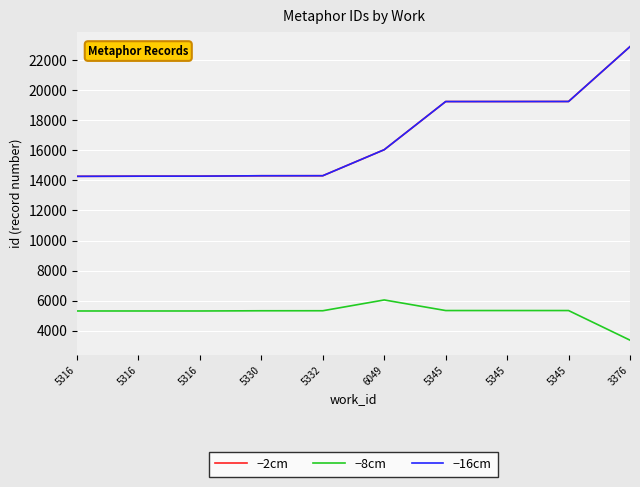

Does the chart display data point markers on the line(s)?

No